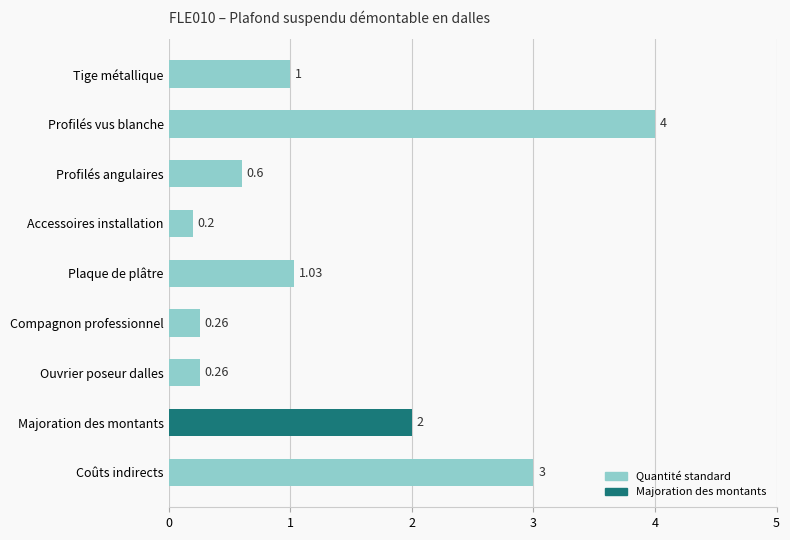

What is the label of the 1st bar from the top?

Tige métallique